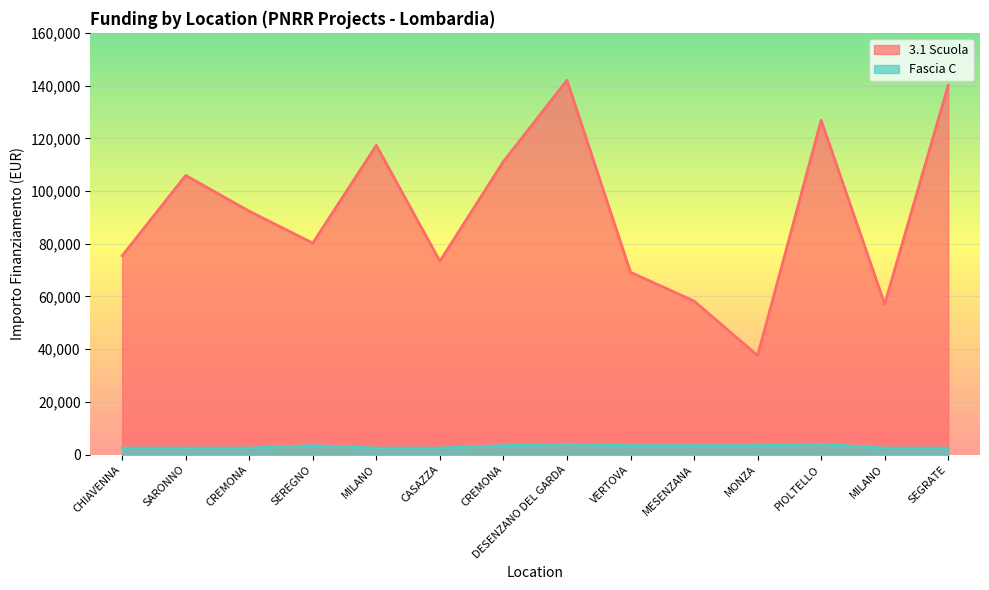

What is the difference between the maximum and minimum values in the Fascia C series?

1405.0